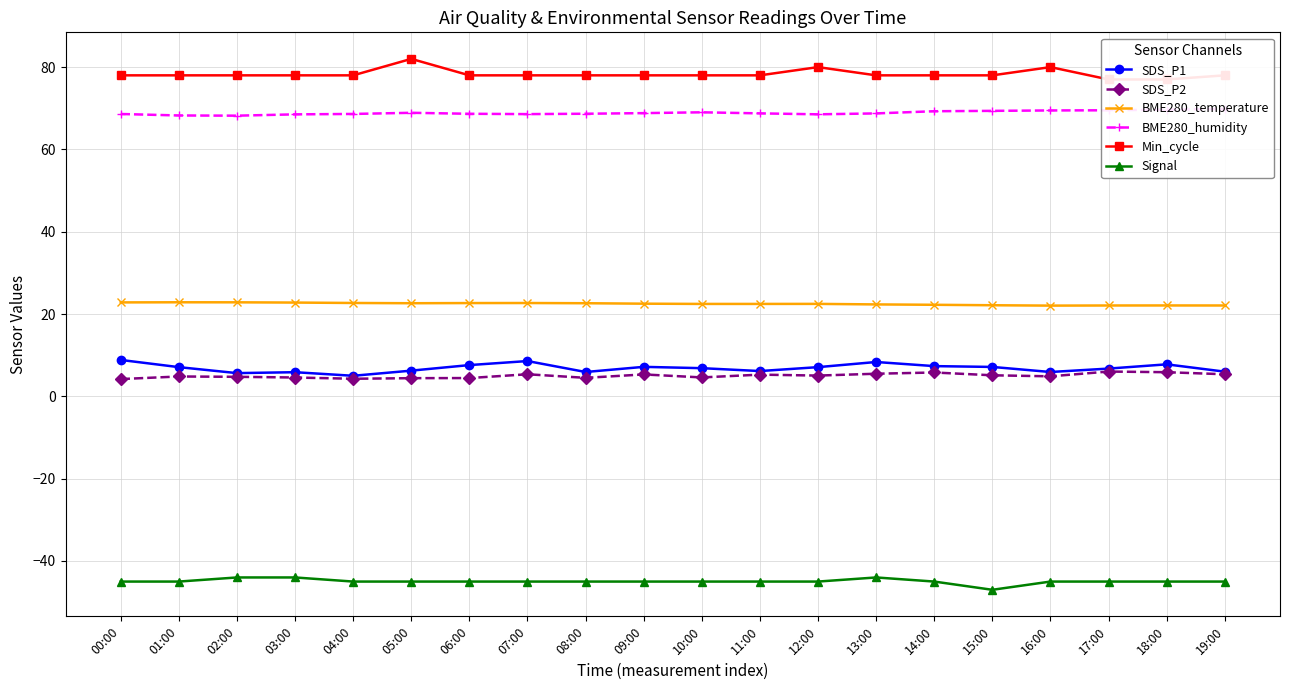

True or false: BME280_temperature and SDS_P1 intersect in this chart.

False